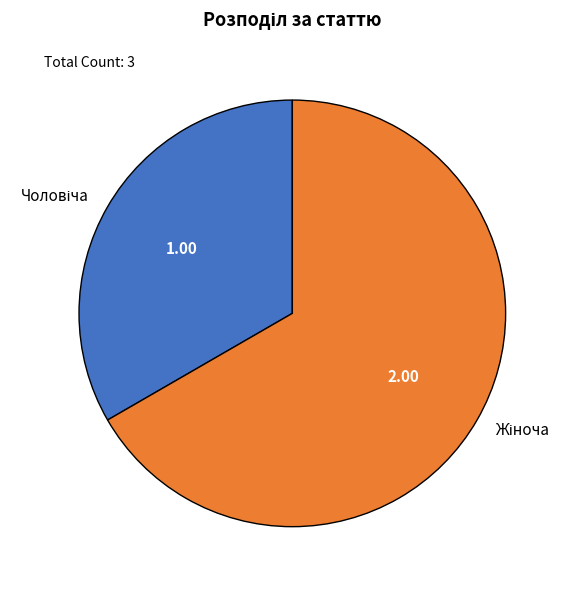

Is there a majority slice in this chart?

Yes